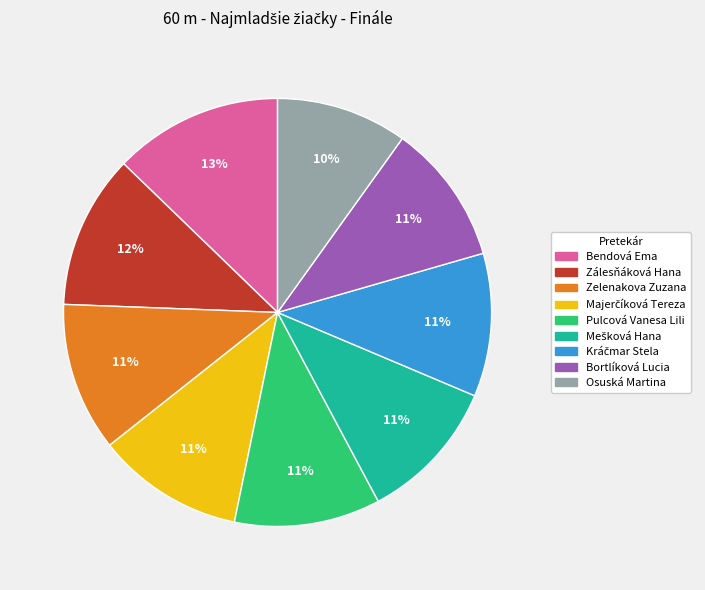

Does Pulcová Vanesa Lili account for over 50% of the chart?

No